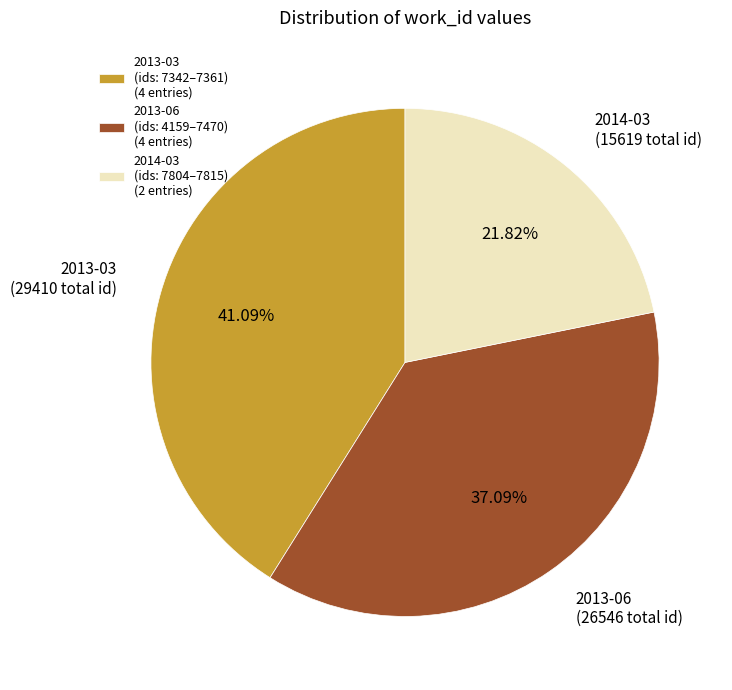

Does any single category account for the majority?

No